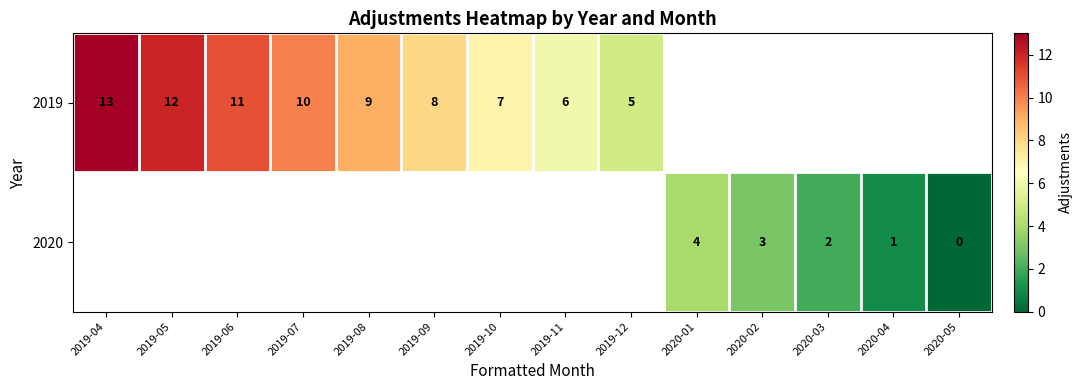

Is it true that 2019 equals 2 at 2019-10?

False